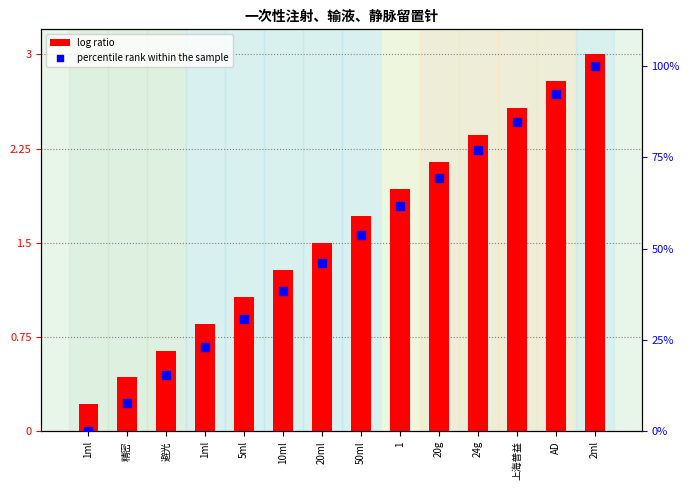

Which series has the largest total across all categories?

percentile rank within the sample